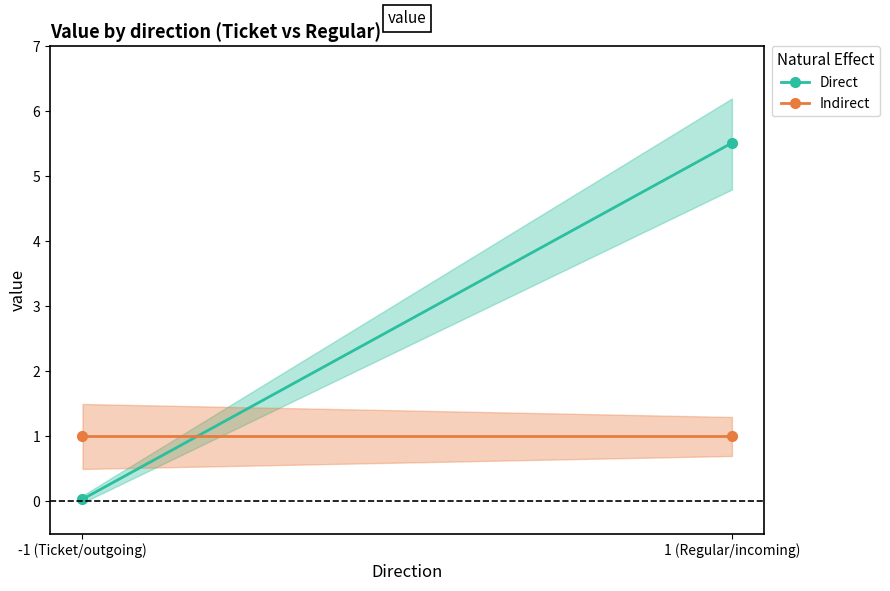

What is the average value of the Indirect series?

1.0